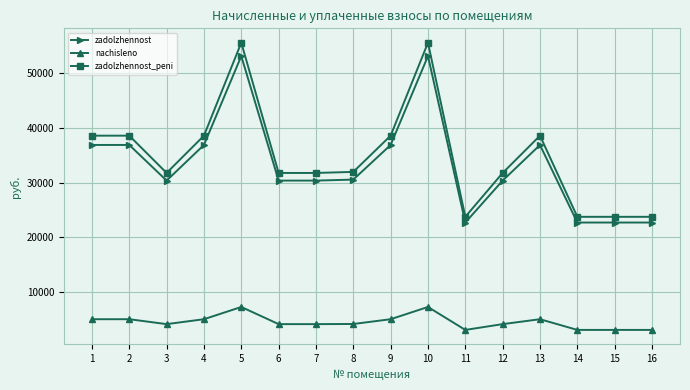

How many lines are shown in the chart?

3